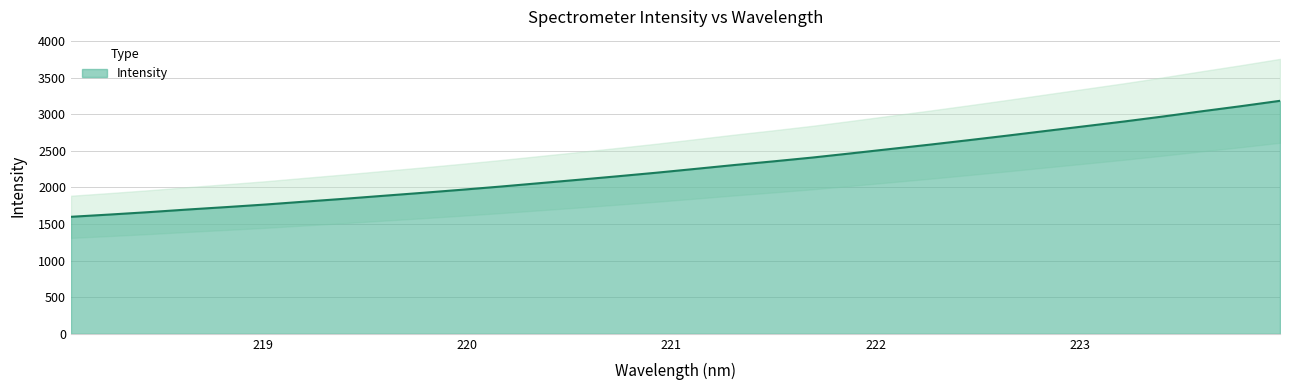

Reading left to right, extract all data points from this chart.

218.0596=1599.2	218.2508=1630.3	218.442=1663.1	218.6332=1699.0	218.8244=1732.6	219.0156=1767.7	219.2067=1806.9	219.3979=1845.3	219.589=1886.2	219.7801=1926.5	219.9712=1968.4	220.1623=2012.1	220.3533=2058.5	220.5444=2105.0	220.7354=2152.7	220.9264=2201.6	221.1174=2253.9	221.3083=2306.9	221.4993=2356.8	221.6902=2408.9	221.8812=2466.6	222.0721=2525.8	222.263=2584.6	222.4538=2645.9	222.6447=2708.5	222.8355=2773.2	223.0264=2837.4	223.2172=2901.9	223.408=2970.3	223.5987=3041.8	223.7895=3111.2	223.9802=3184.3